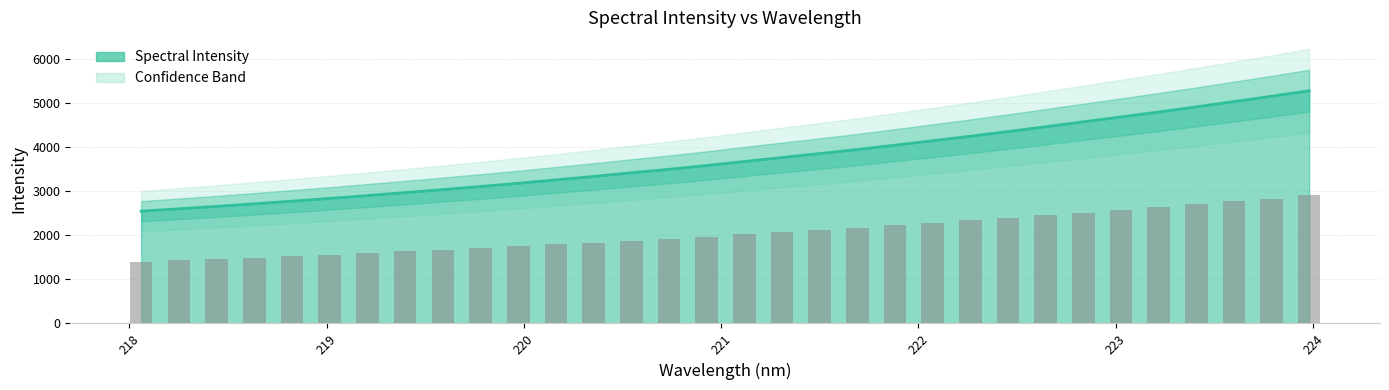

Reading left to right, transcribe all the data shown in this chart.

2544.8	2599.3	2654.3	2713.0	2772.4	2834.7	2900.1	2966.7	3034.7	3105.4	3177.4	3255.0	3333.2	3415.2	3495.1	3580.0	3671.8	3762.2	3852.0	3942.6	4042.1	4142.4	4244.3	4350.5	4460.3	4571.4	4681.5	4793.0	4910.0	5029.4	5150.1	5276.0